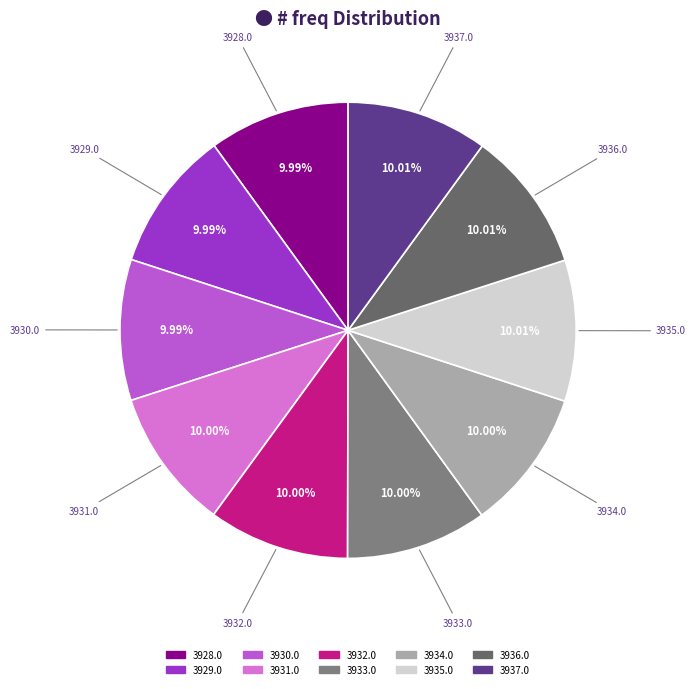

Is there any slice that represents more than half of the pie?

No